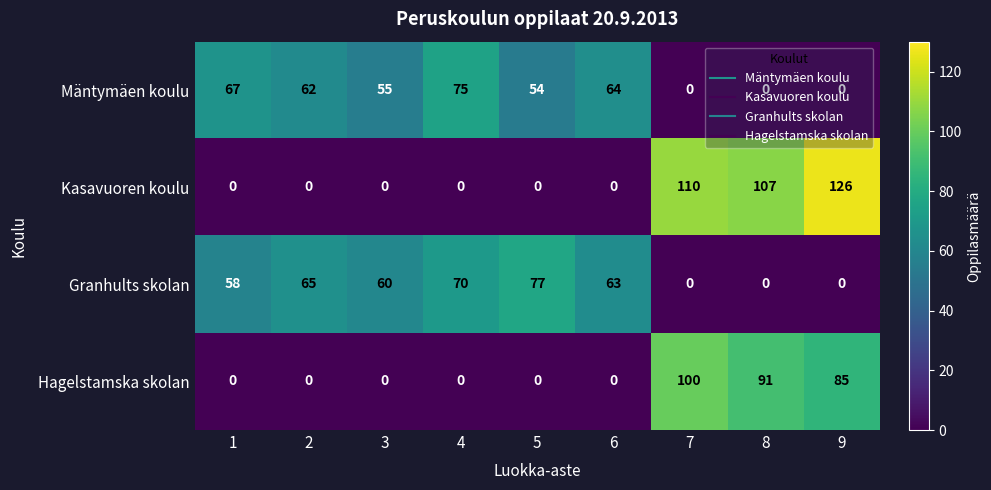

What is the approximate value of Granhults skolan at 5, to the nearest 5?

75